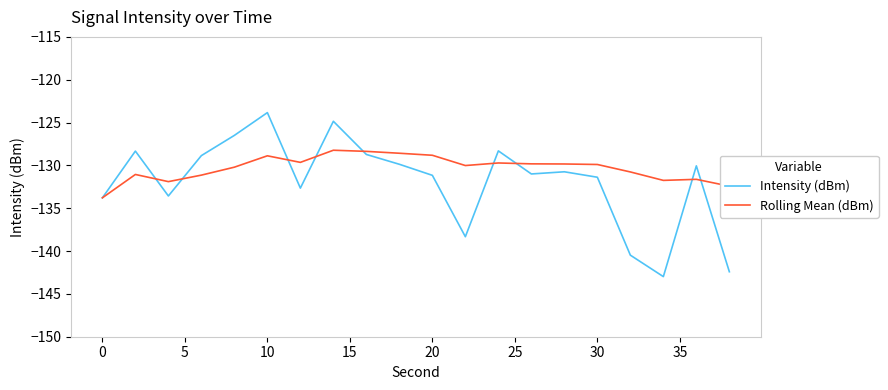

Which series has the widest spread of values?

Intensity (dBm)